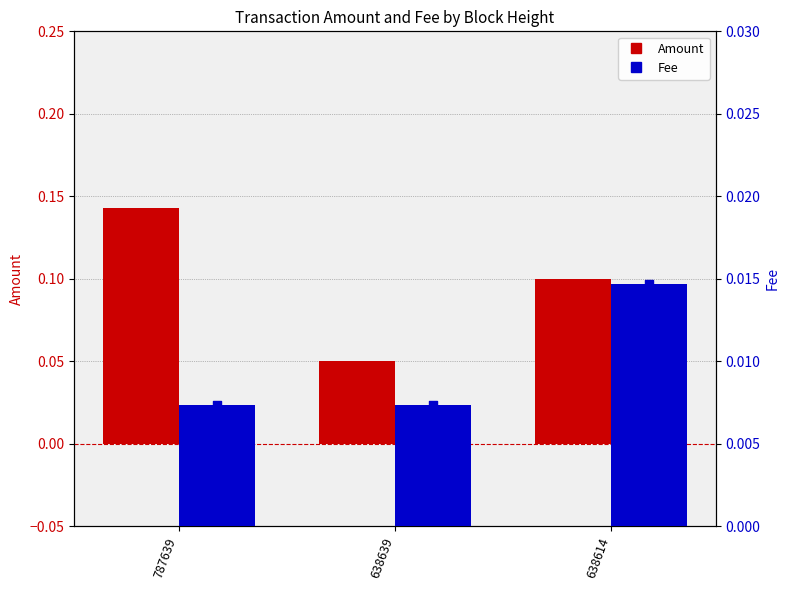

Is the value of Fee at 638639 greater than the value of Amount at 787639?

No